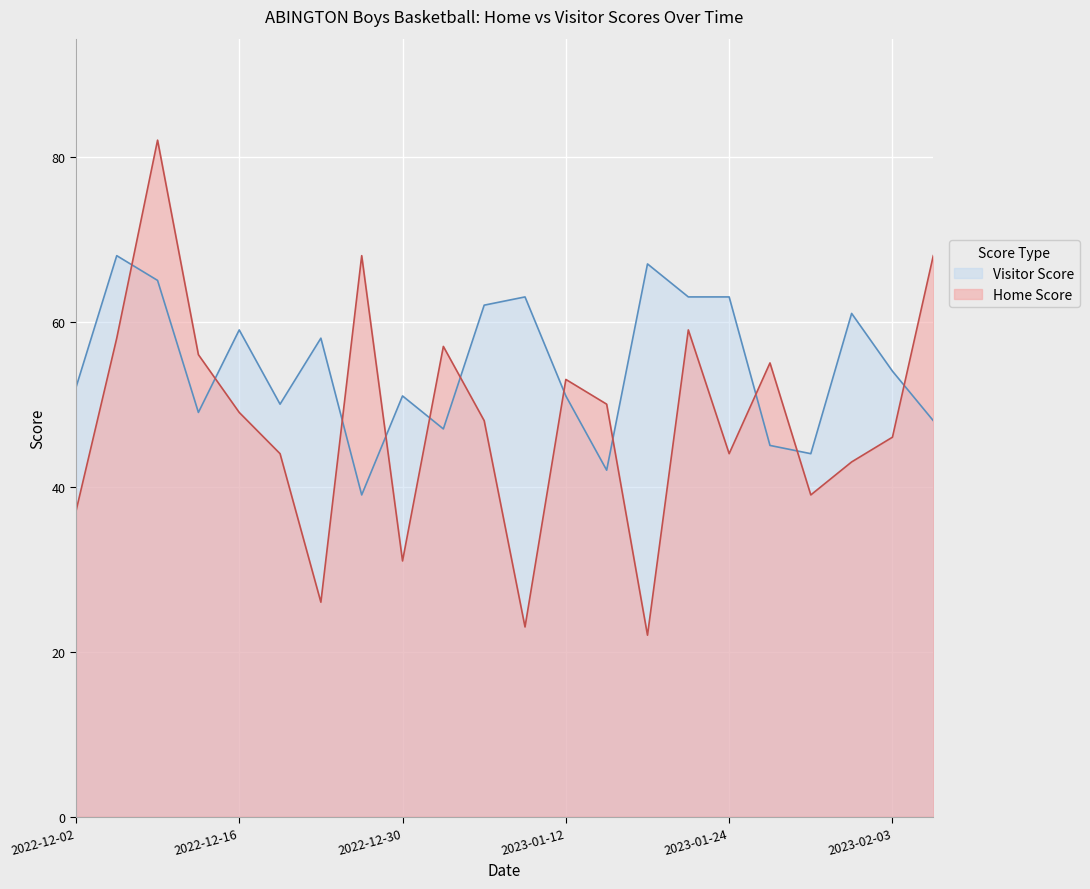

Which series has the largest total across all categories?

Visitor Score